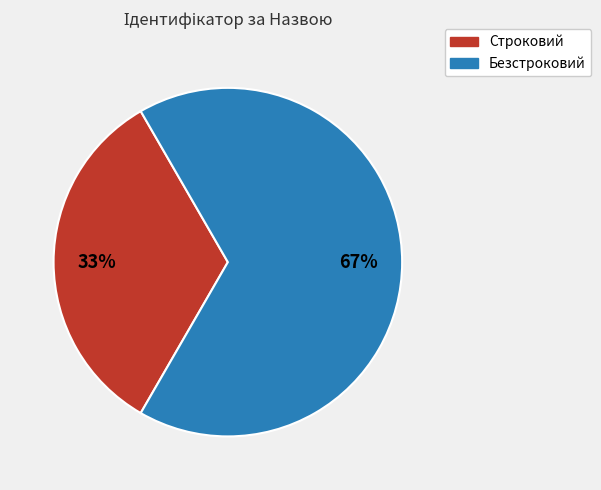

The Безстроковий slice represents 79% of the pie. True or false?

False